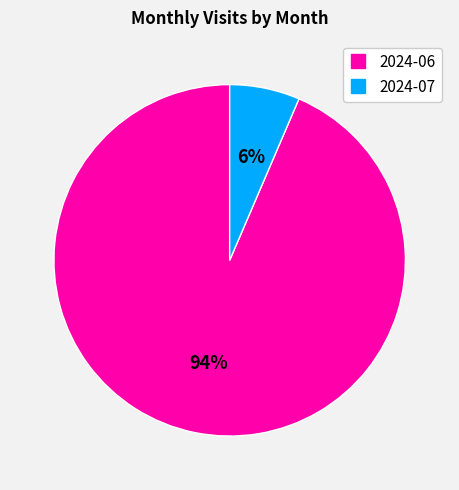

Count the number of slices in the pie.

2